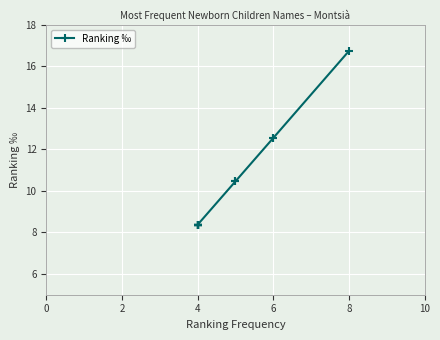

How many distinct data groups are displayed?

1